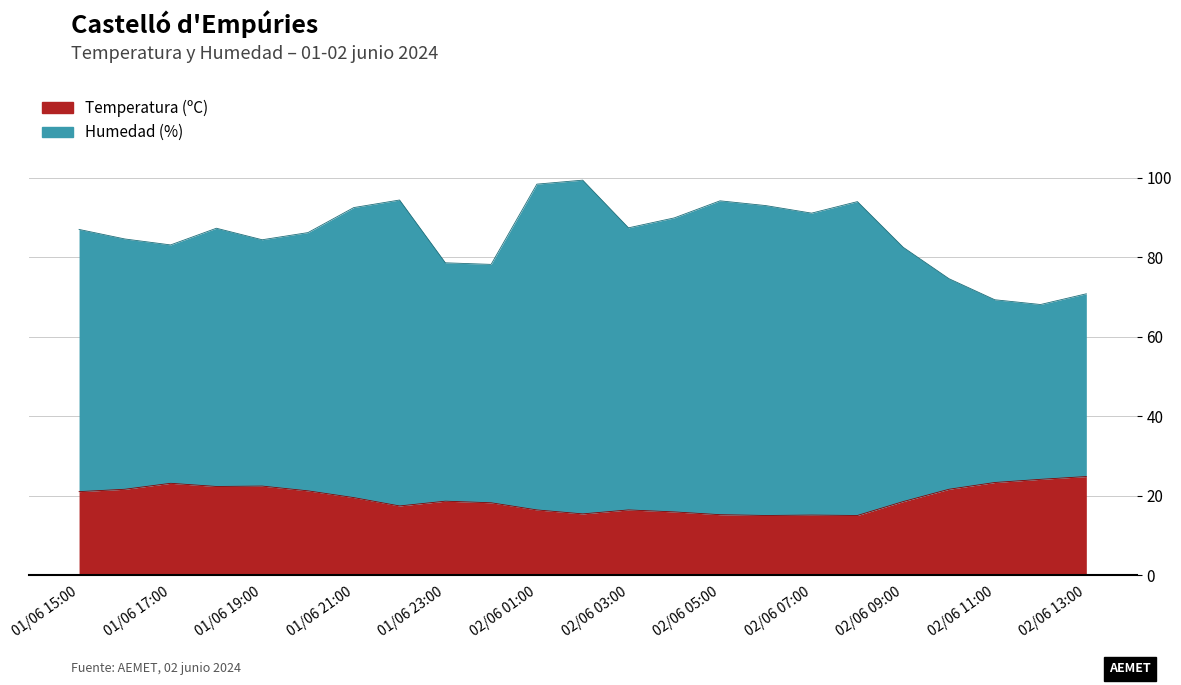

Rank the series by their average value, from lowest to highest.

Temperatura (ºC), Humedad (%)